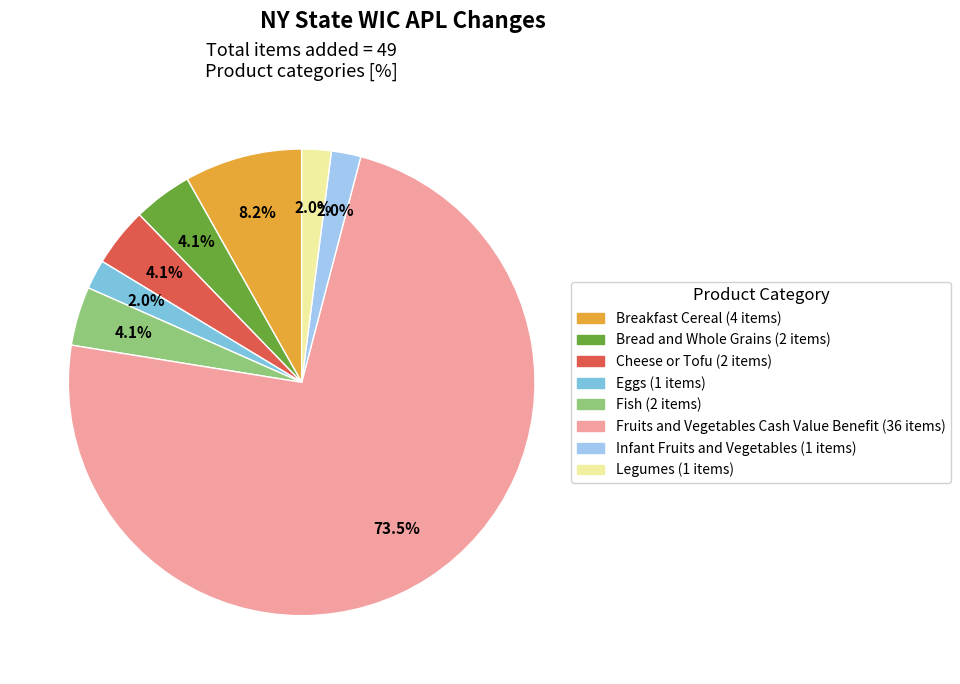

Combined, do Cheese or Tofu and Eggs account for over 50%?

No